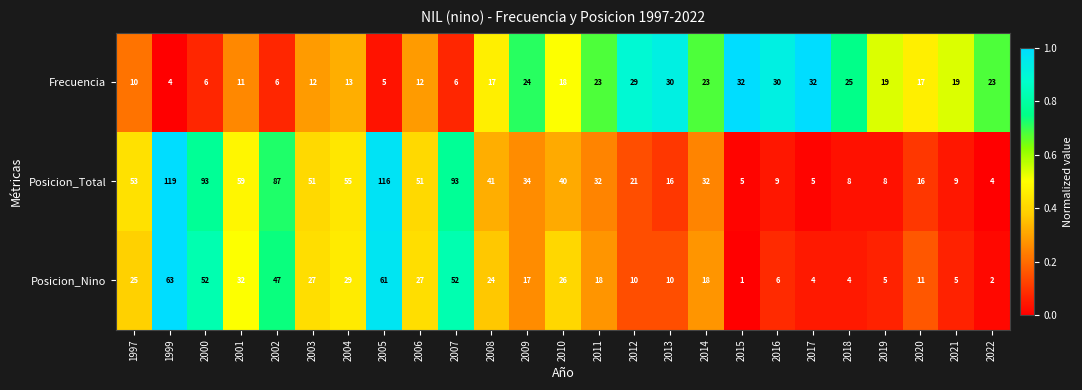

Is it true that Posicion_Total equals 2 at 2017?

False